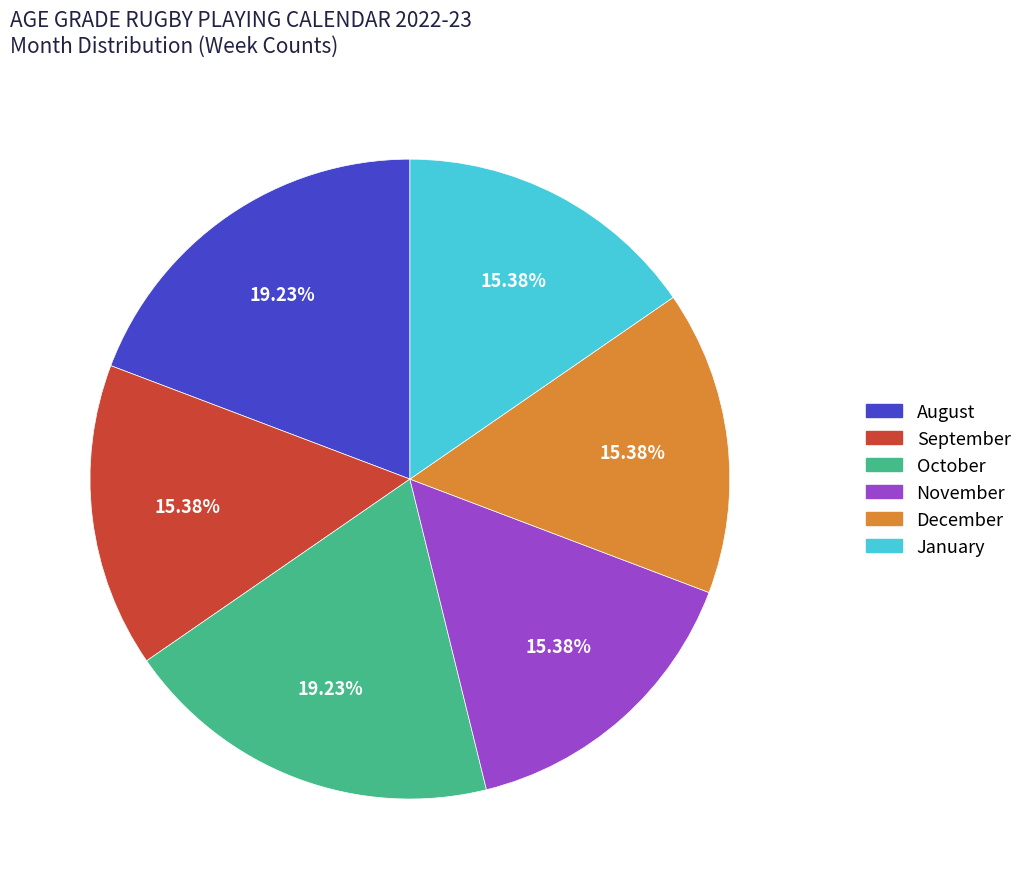

To the nearest percent, what is the average slice percentage?

17%